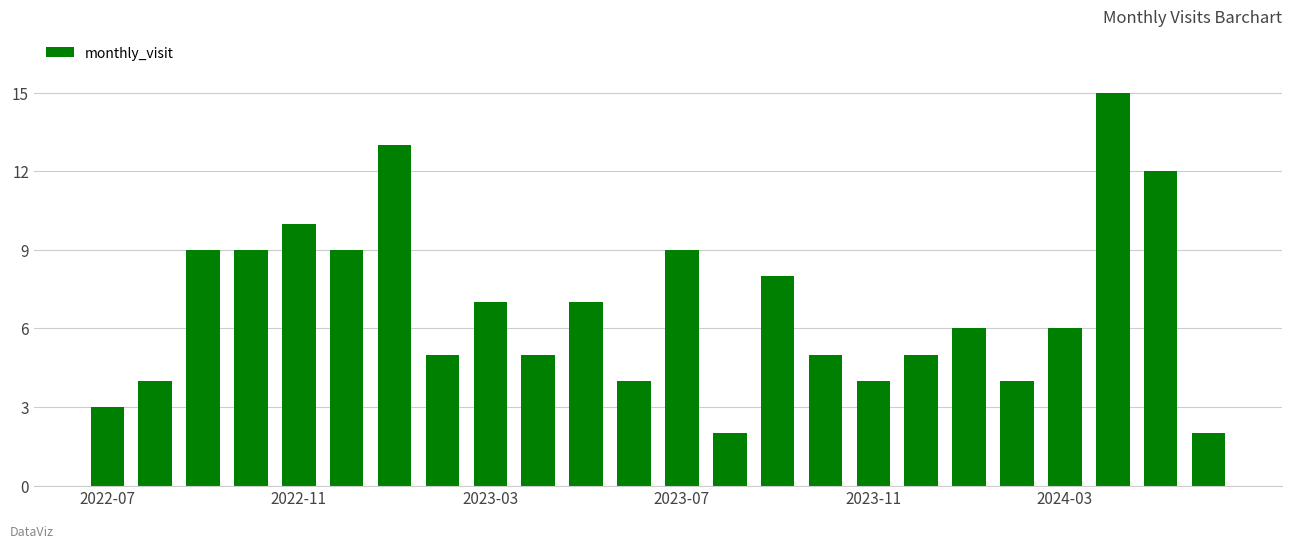

What is the difference between the maximum and minimum values?

13